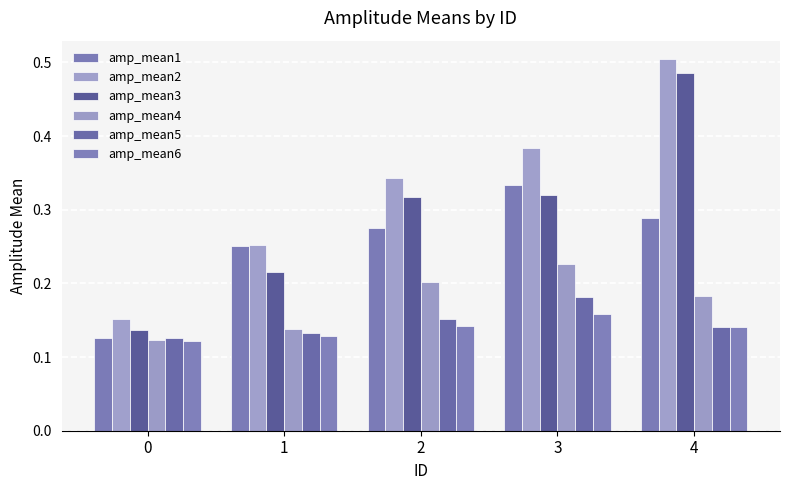

What is the value of the amp_mean6 bar at the 4th from the left?

0.2